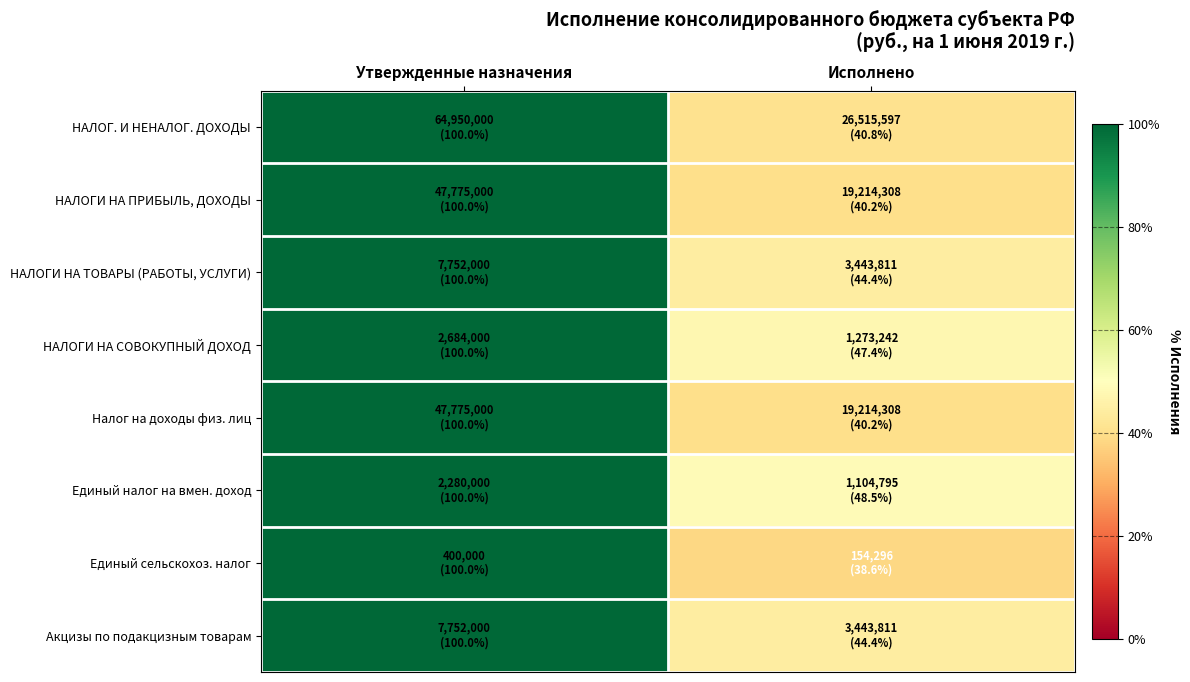

How many series are shown in this chart?

8